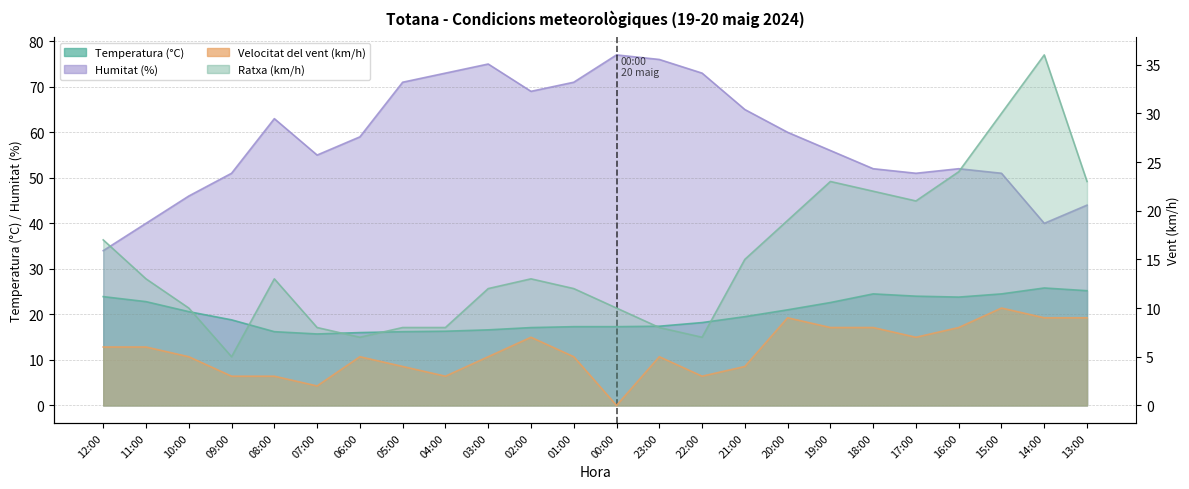

What is the value of the Temperatura (°C) point at the 15th from the left?

18.2